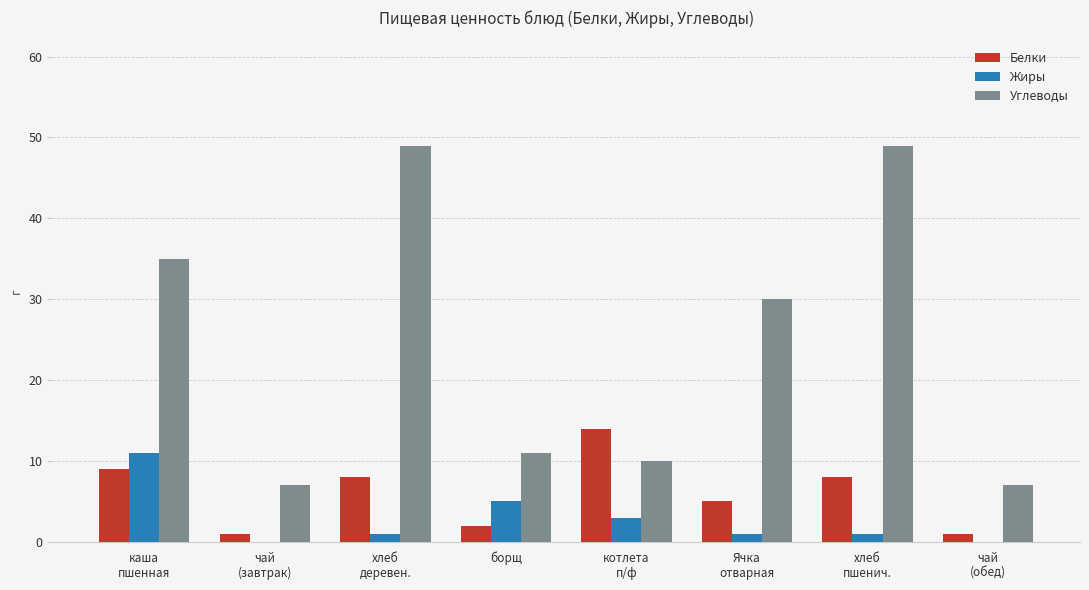

Reading left to right, list all the values displayed in this chart.

Белки: каша
пшенная=9	чай
(завтрак)=1	хлеб
деревен.=8	борщ=2	котлета
п/ф=14	Ячка
отварная=5	хлеб
пшенич.=8	чай
(обед)=1
Жиры: каша
пшенная=11	чай
(завтрак)=0	хлеб
деревен.=1	борщ=5	котлета
п/ф=3	Ячка
отварная=1	хлеб
пшенич.=1	чай
(обед)=0
Углеводы: каша
пшенная=35	чай
(завтрак)=7	хлеб
деревен.=49	борщ=11	котлета
п/ф=10	Ячка
отварная=30	хлеб
пшенич.=49	чай
(обед)=7